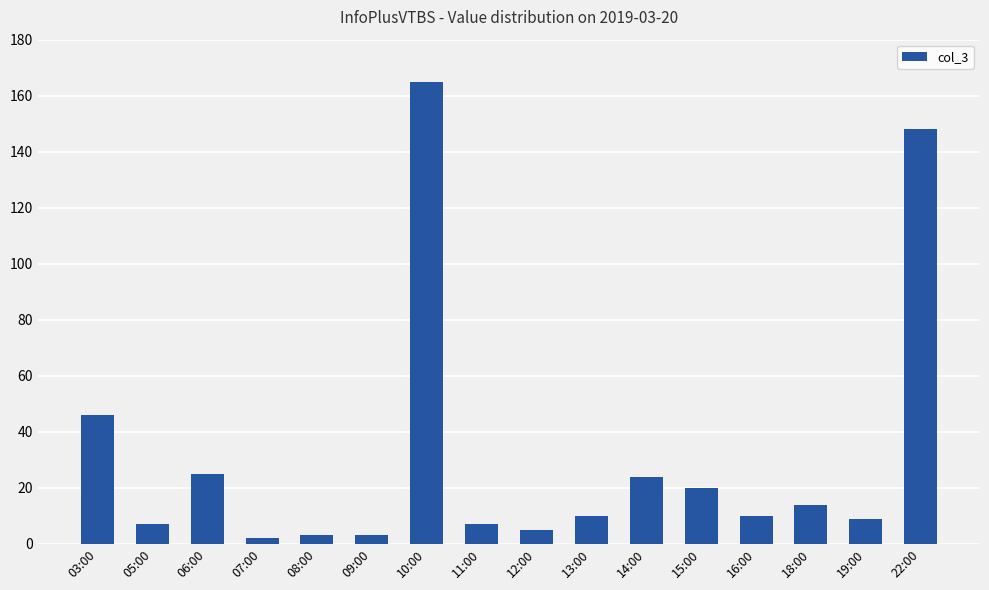

Count the number of data series in this chart.

1